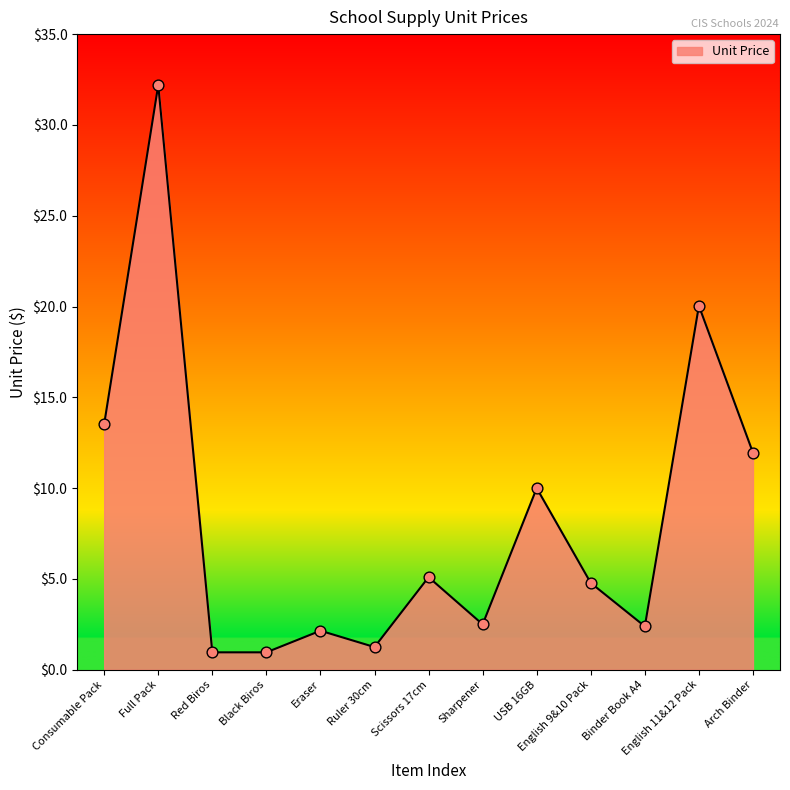

Approximately how many times larger is the value at Eraser compared to Full Pack?

0.1